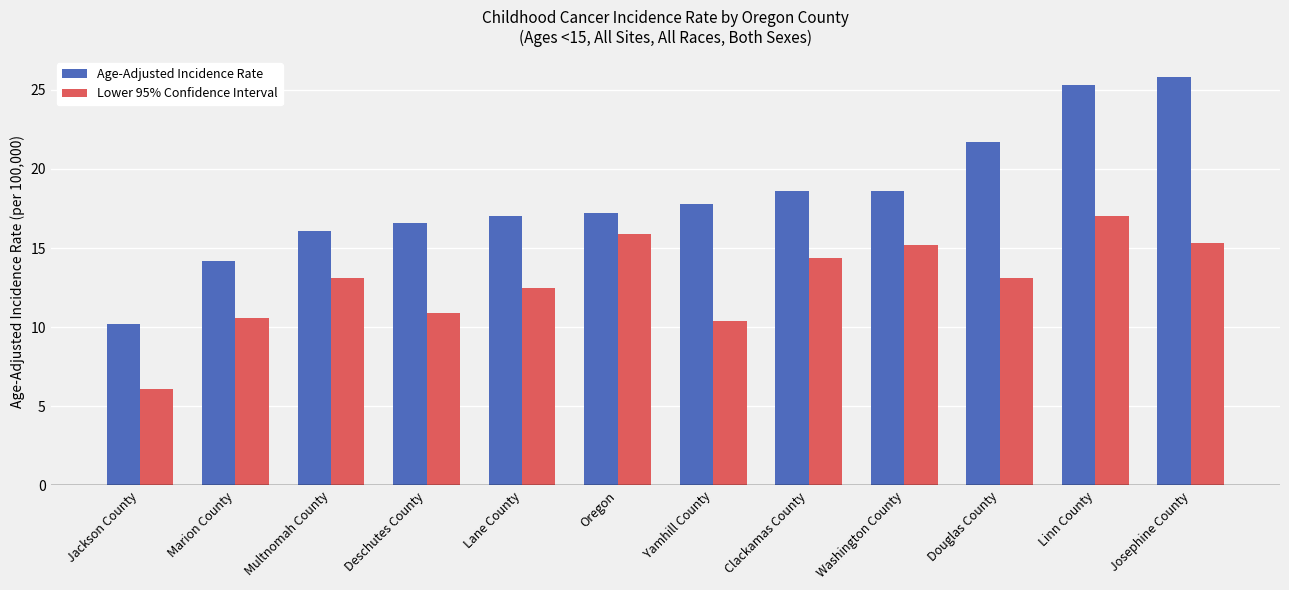

What is the label of the 1st bar from the left?

Jackson County